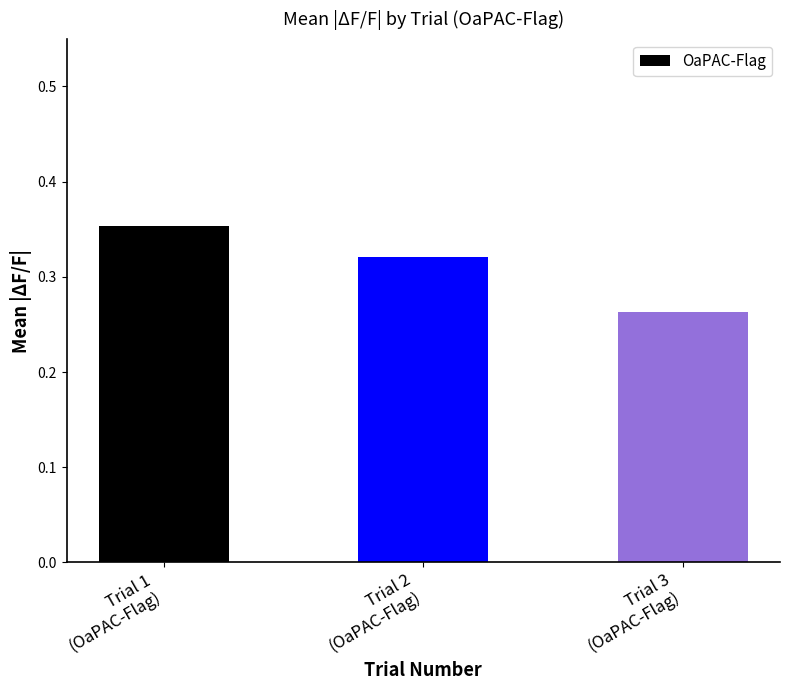

What is the change in value from Trial 1
(OaPAC-Flag) to Trial 3
(OaPAC-Flag)?

-0.1